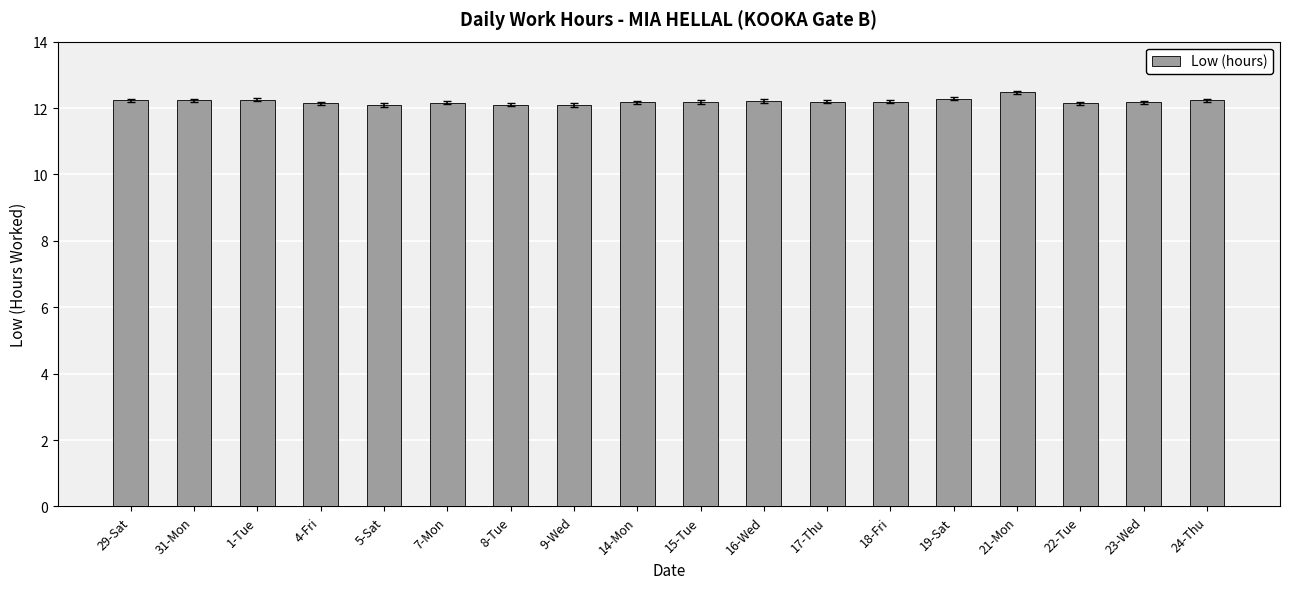

What position from the right is 15-Tue?

9